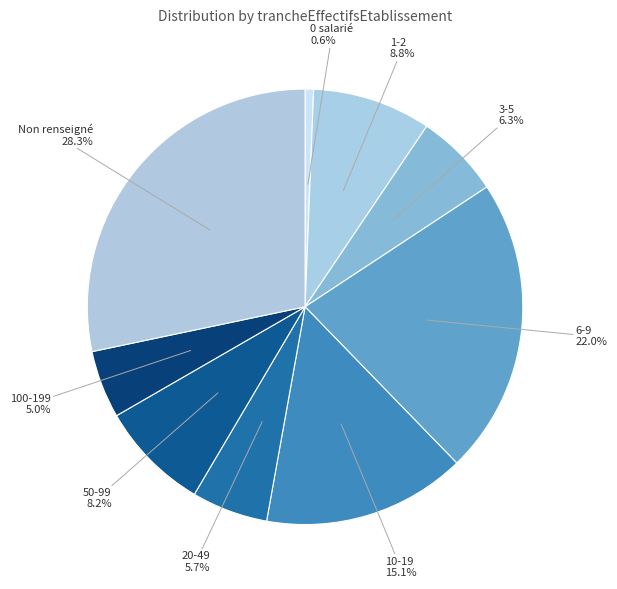

Is there any slice that represents more than half of the pie?

No